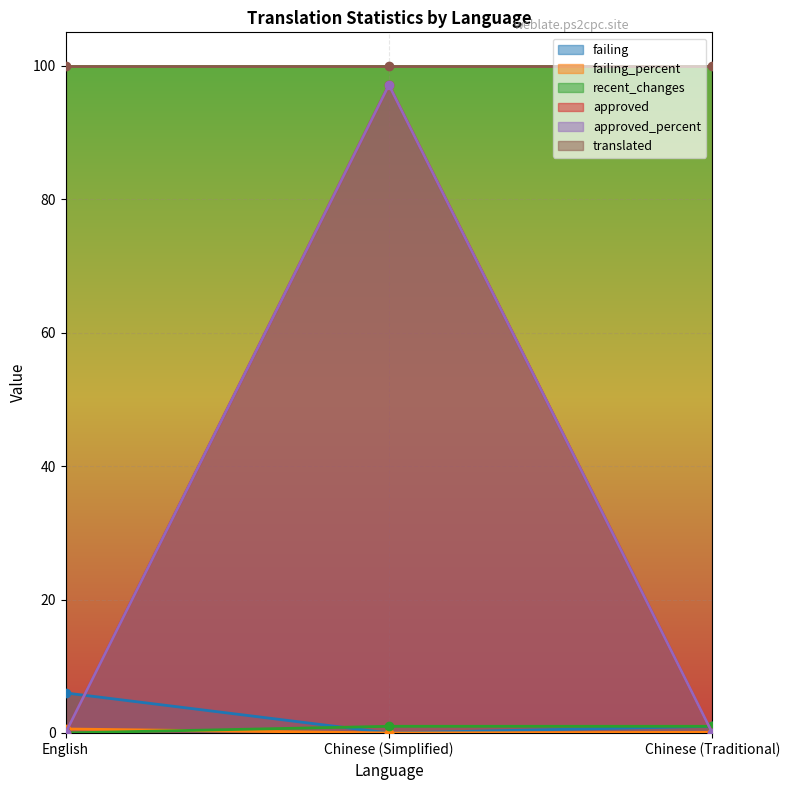

Count the number of categories in the chart.

3